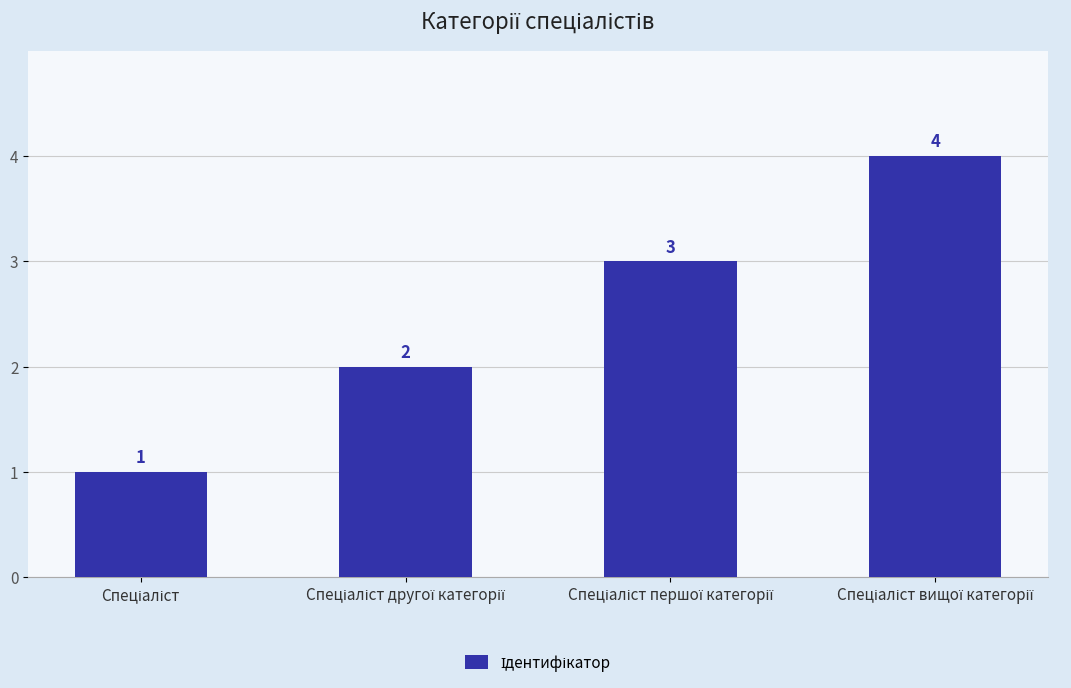

What is the sum of all values?

10